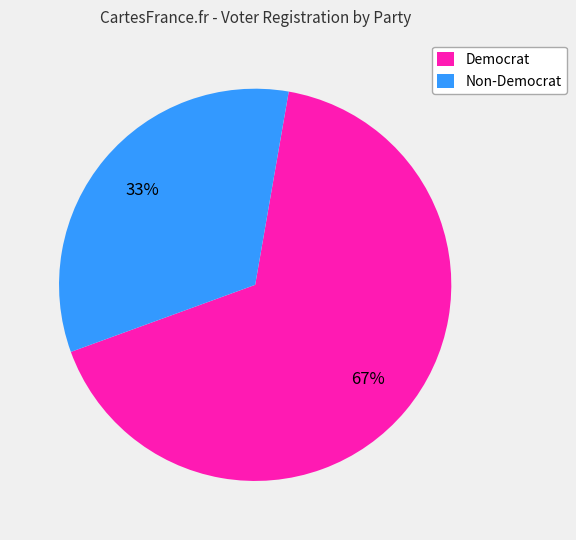

To the nearest percent, what is the average slice percentage?

50%